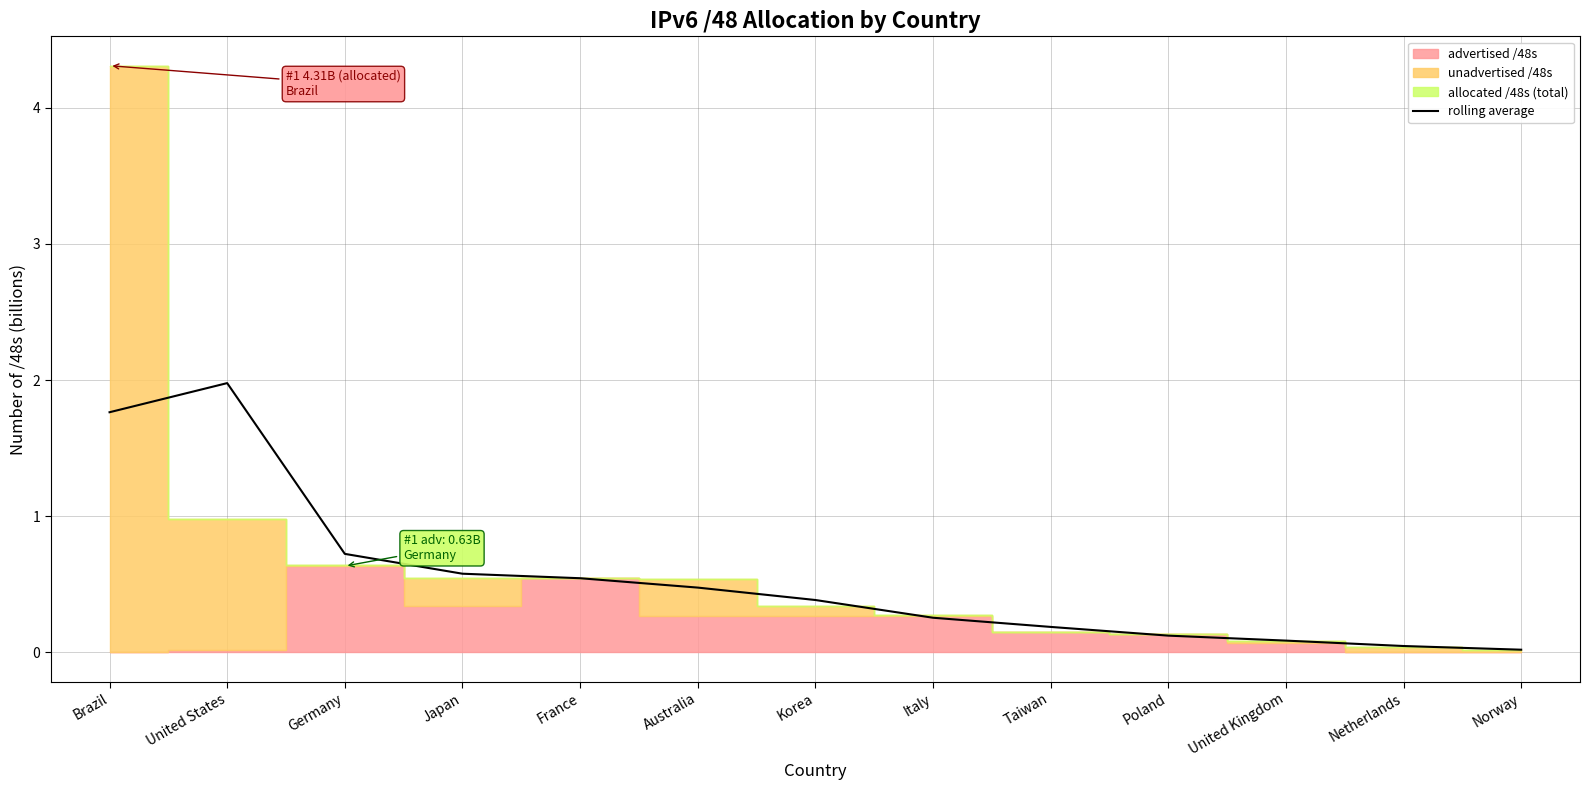

At which category does the chart reach its minimum across all series?

Norway